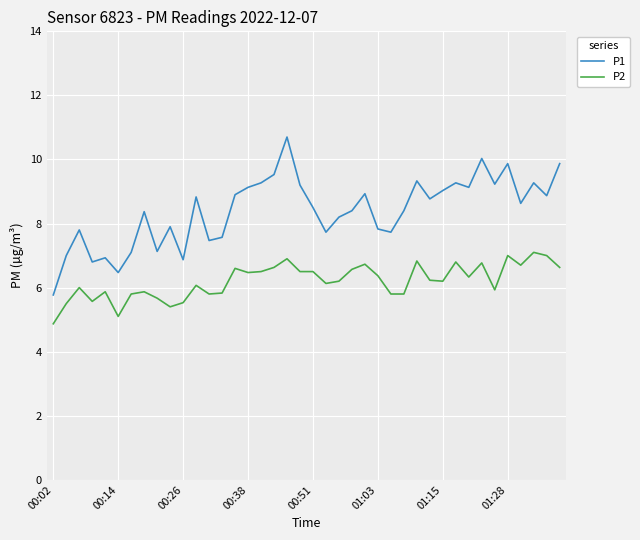

Rank the series by their average value, from highest to lowest.

P1, P2